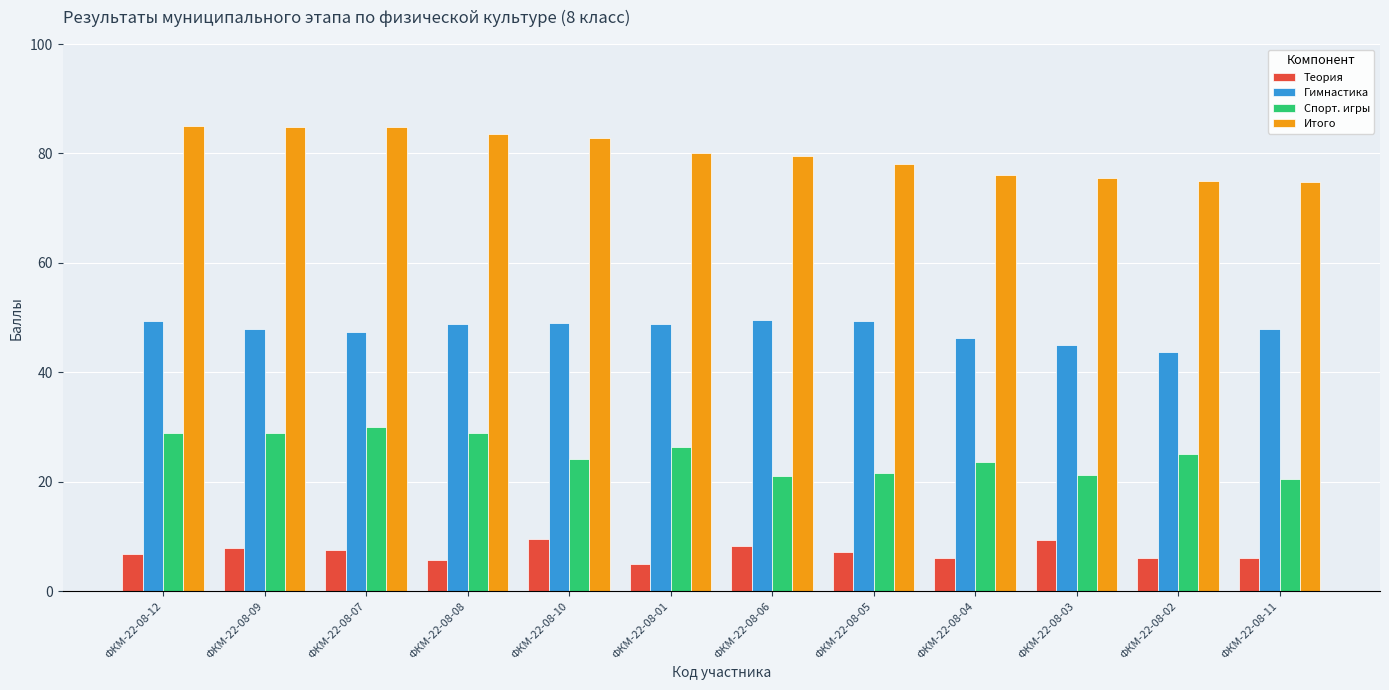

What is the average value of the Теория series?

7.1